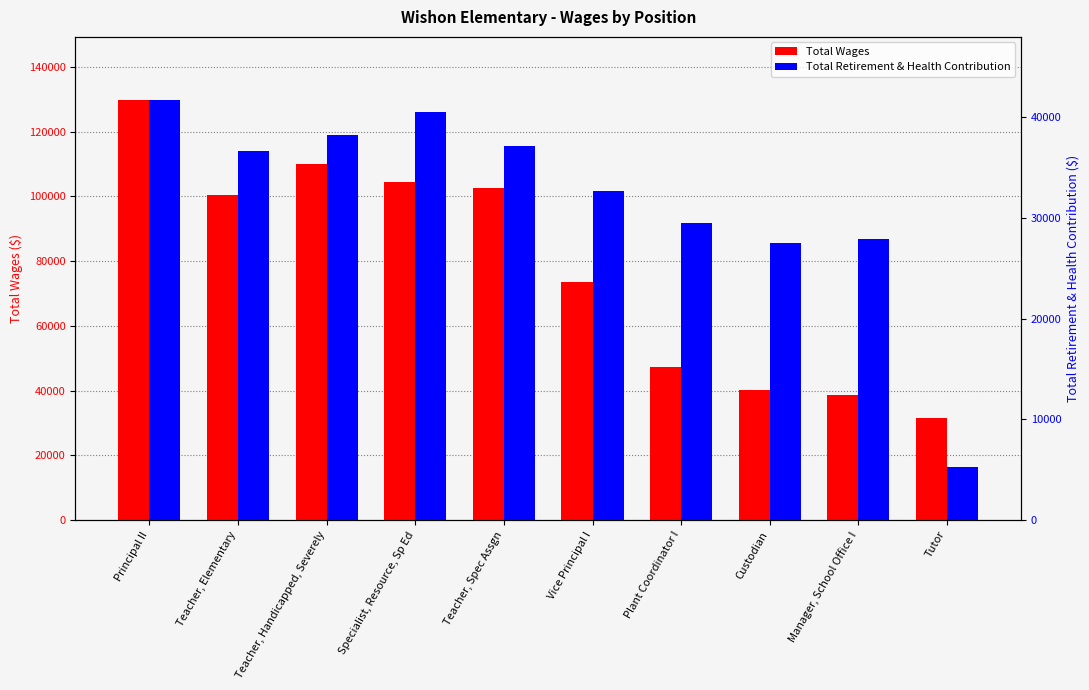

How many groups of bars are there?

10